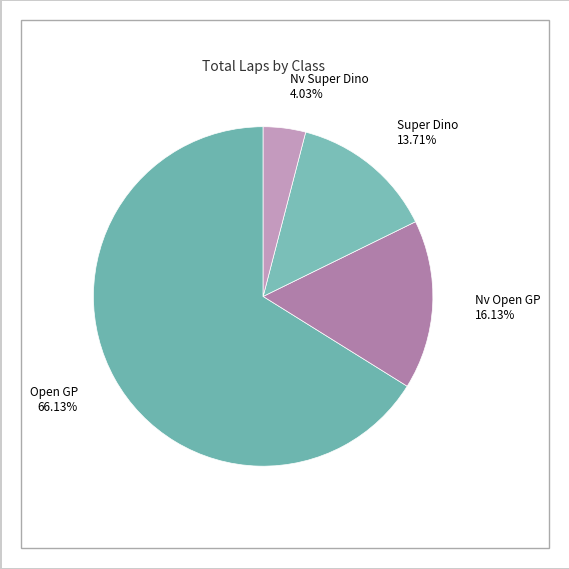

Count the number of slices in the pie.

4